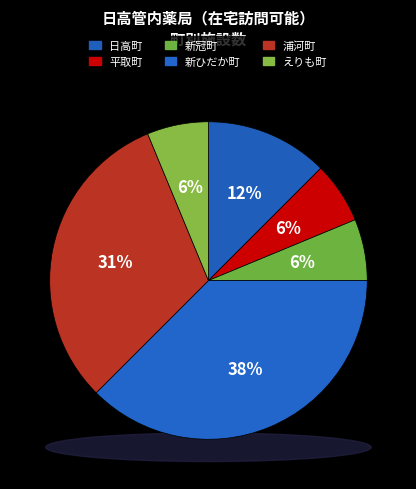

The 浦河町 slice represents 31% of the pie. True or false?

True